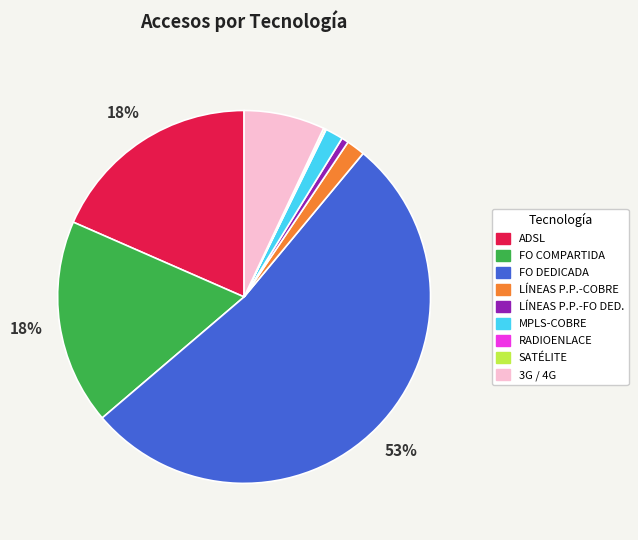

Is FO DEDICADA the majority of the pie?

Yes